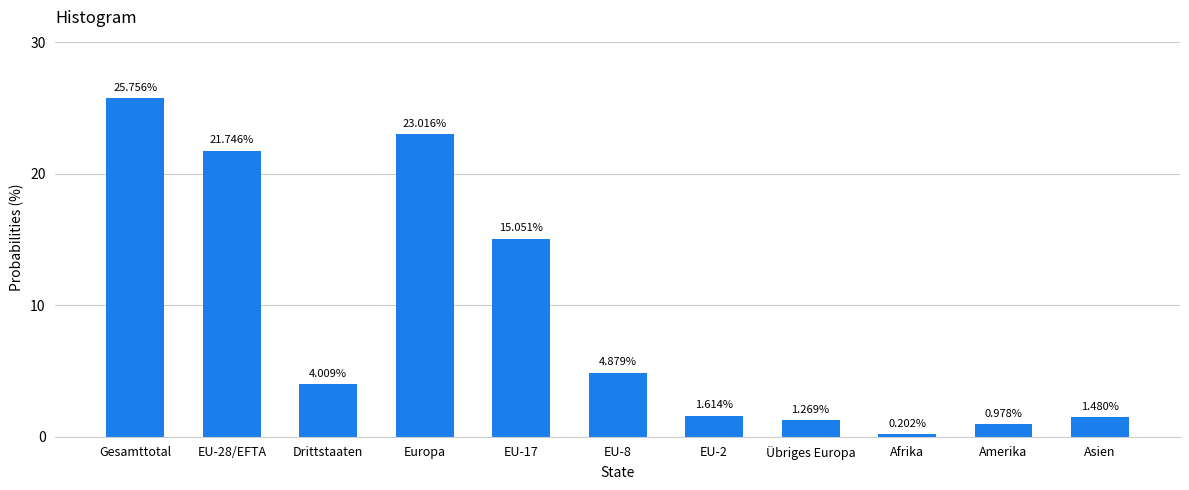

Count the number of categories in the chart.

11